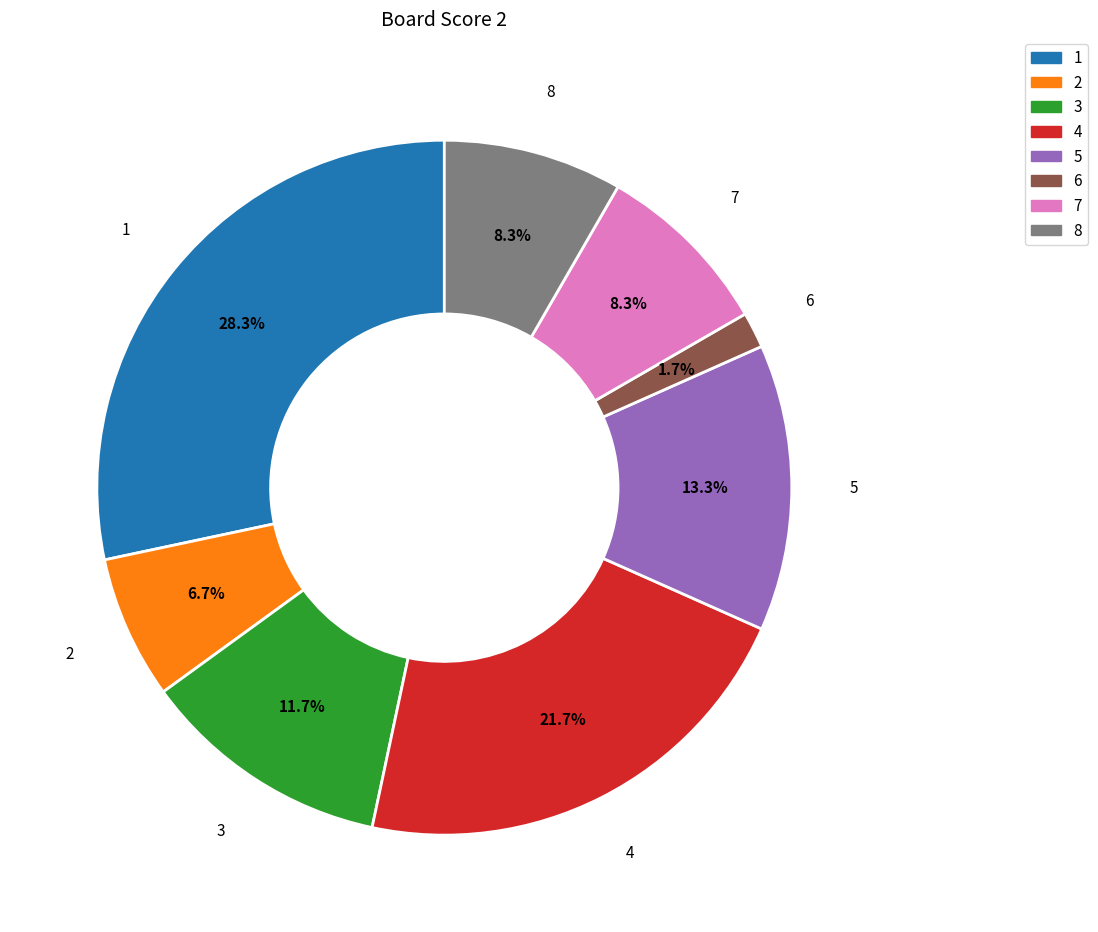

Does 6 represent more than half of the total?

No